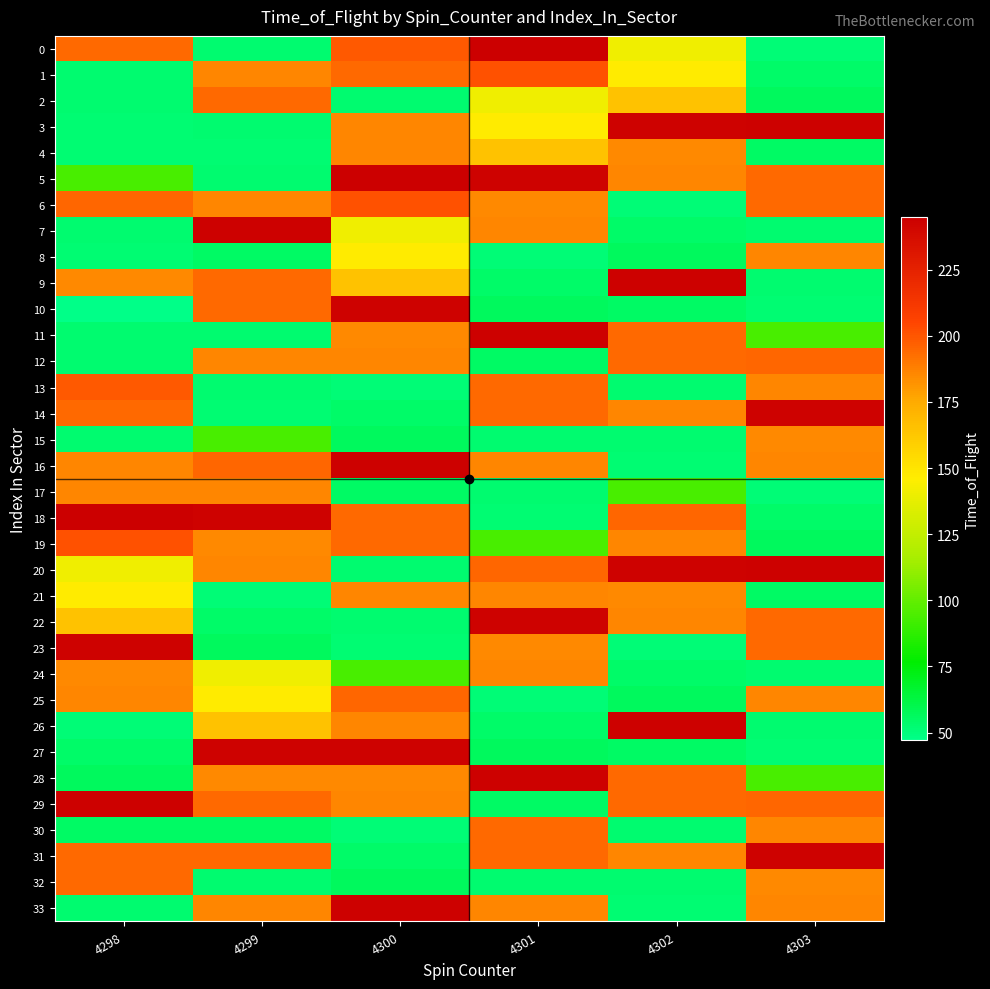

Reading left to right, what are all the values shown in this chart?

0: 4298=194	4299=53	4300=199	4301=245	4302=141	4303=51
1: 4298=53	4299=186	4300=194	4301=201	4302=147	4303=54
2: 4298=53	4299=194	4300=53	4301=141	4302=165	4303=57
3: 4298=52	4299=53	4300=186	4301=147	4302=243	4303=244
4: 4298=52	4299=52	4300=186	4301=165	4302=185	4303=55
5: 4298=94	4299=53	4300=245	4301=243	4302=186	4303=194
6: 4298=195	4299=186	4300=201	4301=185	4302=51	4303=194
7: 4298=53	4299=244	4300=141	4301=186	4302=54	4303=53
8: 4298=52	4299=55	4300=147	4301=51	4302=57	4303=186
9: 4298=185	4299=194	4300=165	4301=54	4302=244	4303=53
10: 4298=47	4299=194	4300=243	4301=57	4302=55	4303=52
11: 4298=53	4299=53	4300=185	4301=244	4302=194	4303=94
12: 4298=53	4299=186	4300=186	4301=55	4302=194	4303=195
13: 4298=199	4299=53	4300=51	4301=194	4302=53	4303=186
14: 4298=194	4299=52	4300=54	4301=194	4302=186	4303=243
15: 4298=53	4299=94	4300=57	4301=53	4302=53	4303=185
16: 4298=186	4299=195	4300=244	4301=186	4302=52	4303=186
17: 4298=186	4299=186	4300=55	4301=53	4302=94	4303=51
18: 4298=245	4299=243	4300=194	4301=52	4302=195	4303=54
19: 4298=201	4299=185	4300=194	4301=94	4302=186	4303=57
20: 4298=141	4299=186	4300=53	4301=195	4302=243	4303=244
21: 4298=147	4299=51	4300=186	4301=186	4302=185	4303=55
22: 4298=165	4299=54	4300=53	4301=243	4302=186	4303=194
23: 4298=243	4299=57	4300=52	4301=185	4302=51	4303=194
24: 4298=185	4299=141	4300=94	4301=186	4302=54	4303=53
25: 4298=186	4299=147	4300=195	4301=51	4302=57	4303=186
26: 4298=51	4299=165	4300=186	4301=54	4302=244	4303=53
27: 4298=54	4299=243	4300=243	4301=57	4302=55	4303=52
28: 4298=57	4299=185	4300=185	4301=244	4302=194	4303=94
29: 4298=244	4299=194	4300=186	4301=55	4302=194	4303=195
30: 4298=55	4299=55	4300=51	4301=194	4302=53	4303=186
31: 4298=194	4299=194	4300=54	4301=194	4302=186	4303=243
32: 4298=194	4299=53	4300=57	4301=53	4302=53	4303=185
33: 4298=53	4299=186	4300=244	4301=186	4302=52	4303=186